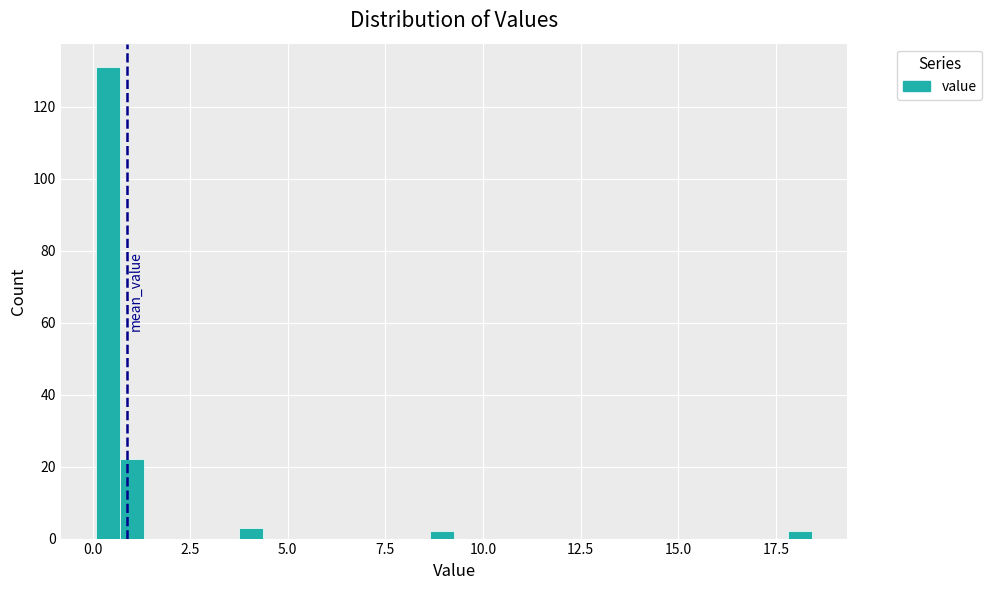

Around what value on the x-axis is the tallest bar? Give the approximate position of its centre, as read against the axis.

0.5